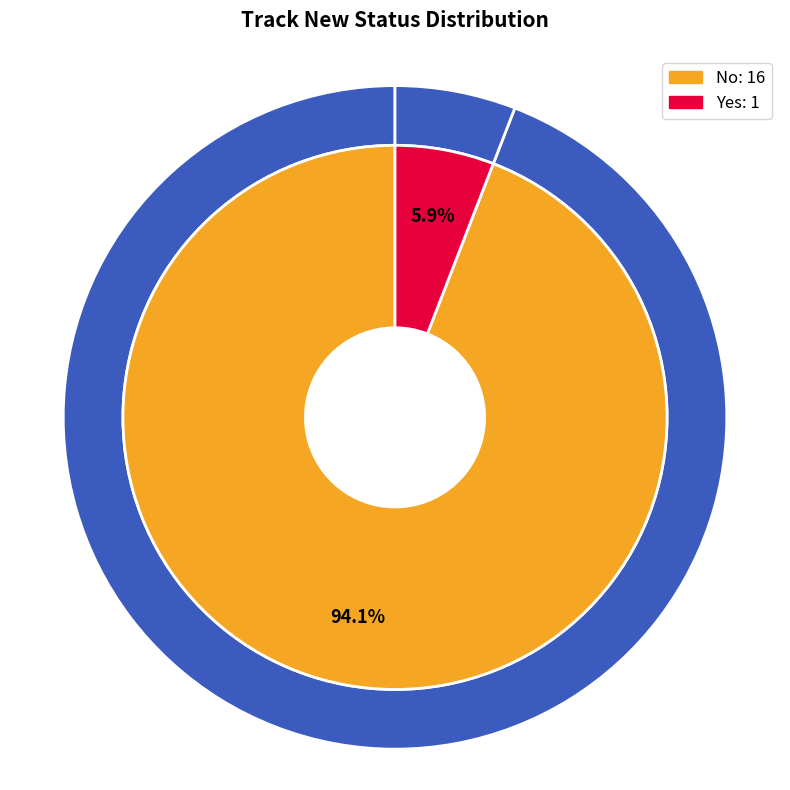

The Yes slice represents 17% of the pie. True or false?

False